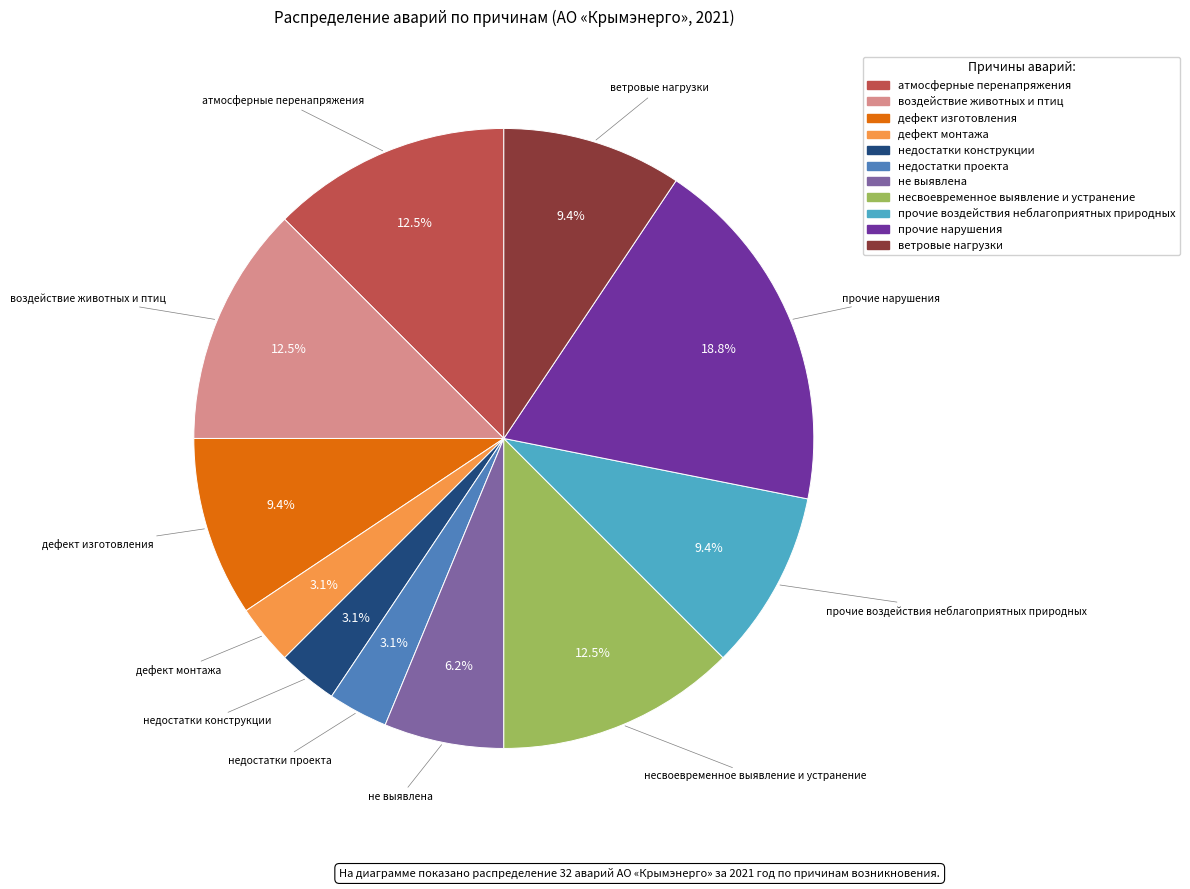

What percentage is the ветровые нагрузки slice, to the nearest percent?

9%